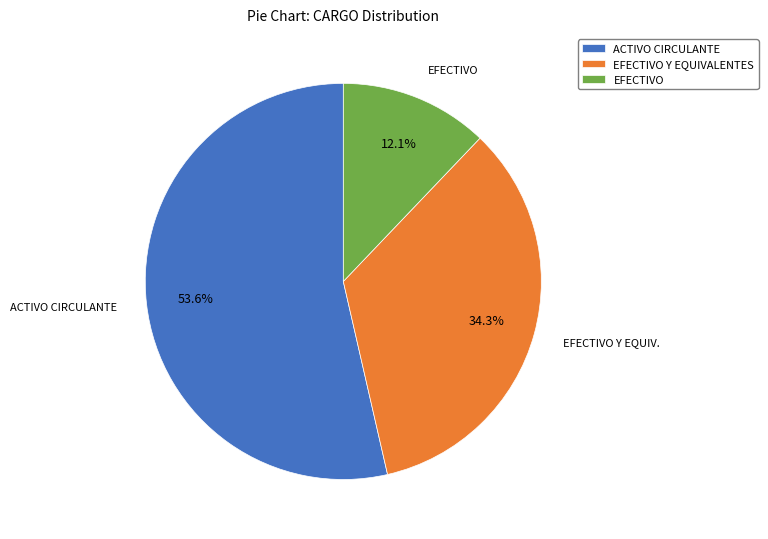

True or false: EFECTIVO accounts for 12% of the total.

True